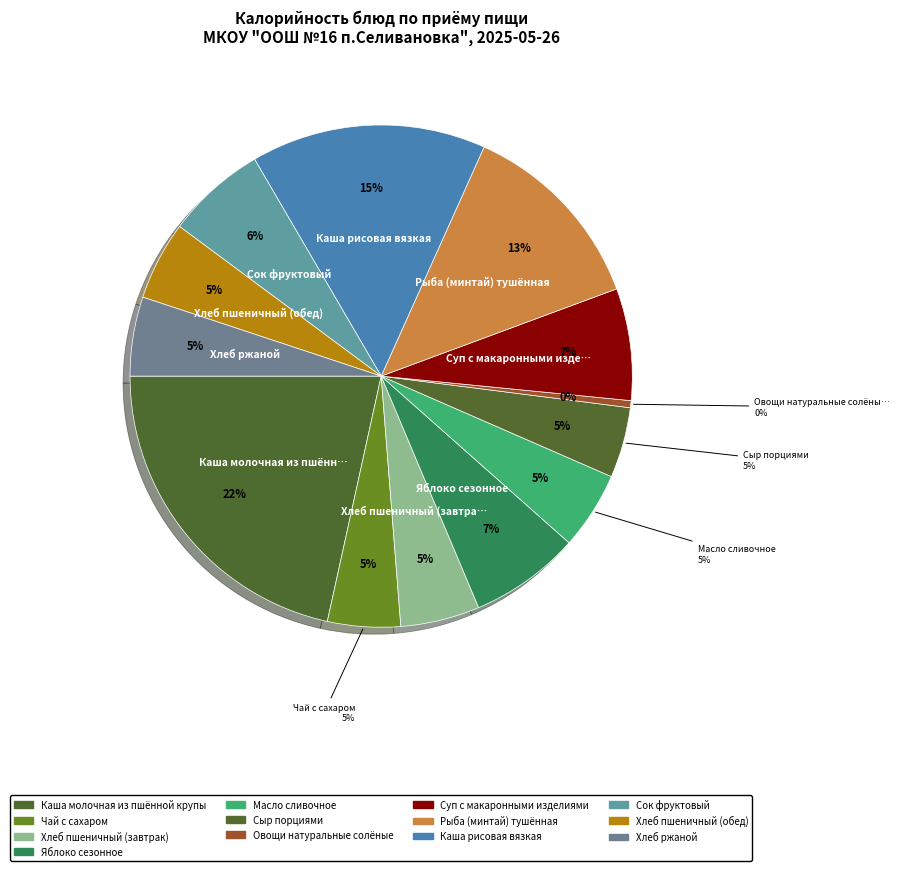

Rank the categories by value from highest to lowest.

Каша молочная из пшённой крупы, Каша рисовая вязкая, Рыба (минтай) тушённая, Суп с макаронными изделиями, Яблоко сезонное, Сок фруктовый, Хлеб пшеничный (завтрак), Хлеб ржаной, Хлеб пшеничный (обед), Масло сливочное, Чай с сахаром, Сыр порциями, Овощи натуральные солёные